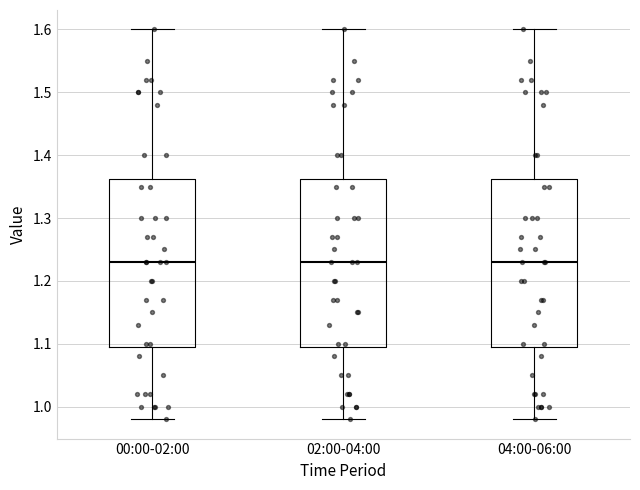

Where does the lower whisker of the box for 04:00-06:00 end on the y-axis? The values are not printed on the chart, so give them approximately, as read against the axis.

0.98